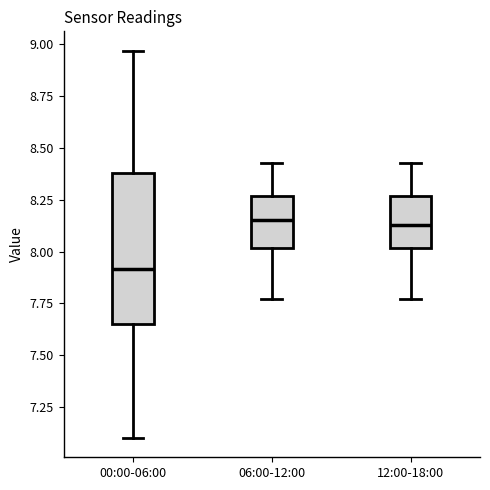

Reading left to right, read every box against the y-axis: the position of its median line, the range the box covers, and the ends of its whiskers. The values are not printed on the chart, so give them approximately, as read against the axis.

00:00-06:00: median 7.90, box 7.65 to 8.40, whiskers 7.10 to 8.95
06:00-12:00: median 8.15, box 8.00 to 8.25, whiskers 7.75 to 8.45
12:00-18:00: median 8.15, box 8.00 to 8.25, whiskers 7.75 to 8.45